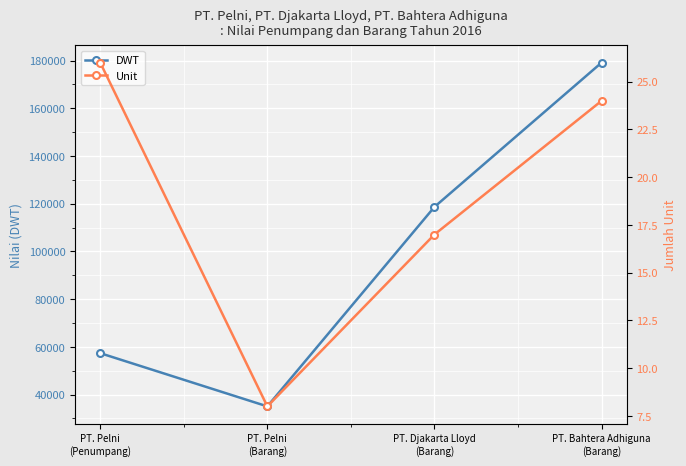

What is the average value of the Unit series?

19